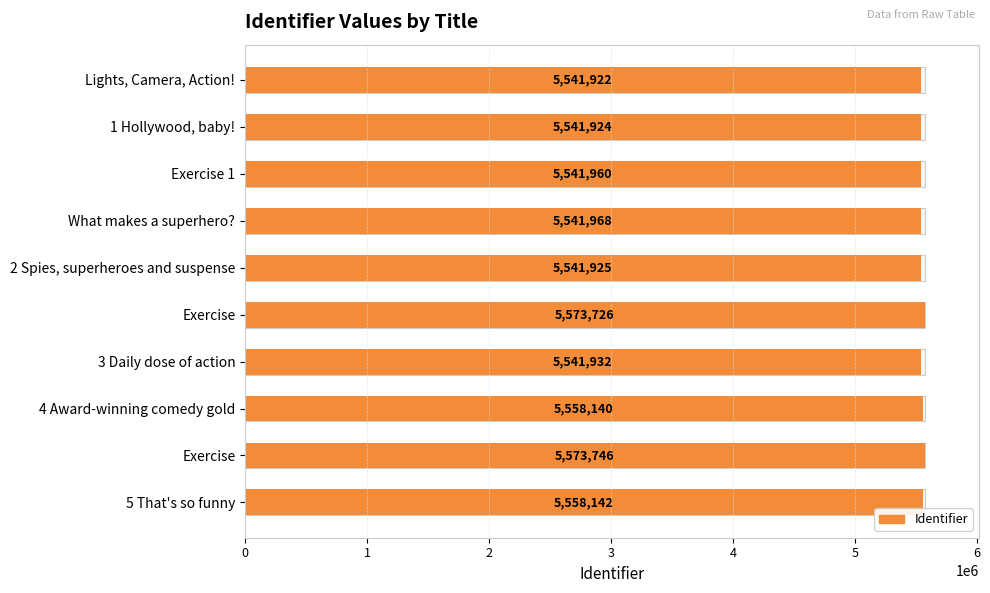

What is the sum of the values at 1 Hollywood, baby! and 5 That's so funny?

11100066